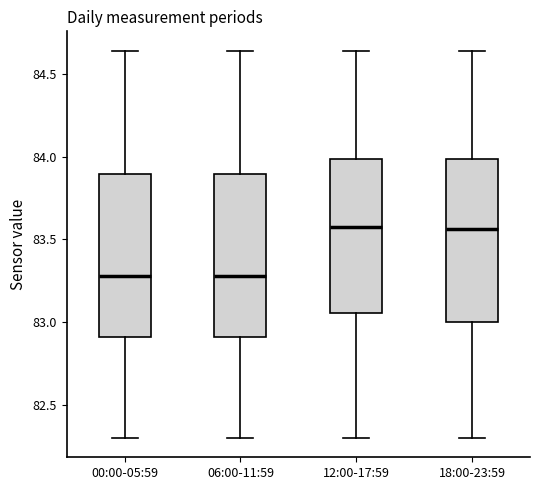

Where does the median line of the box for 00:00-05:59 sit on the y-axis? The values are not printed on the chart, so give them approximately, as read against the axis.

83.30